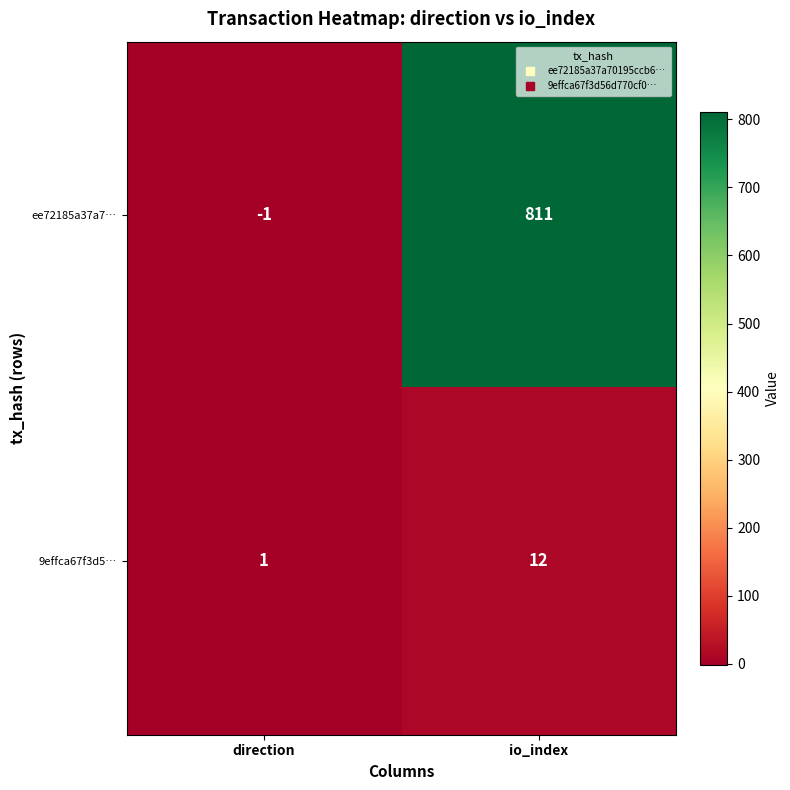

At io_index, list the series in order from largest to smallest.

ee72185a37a7…, 9effca67f3d5…